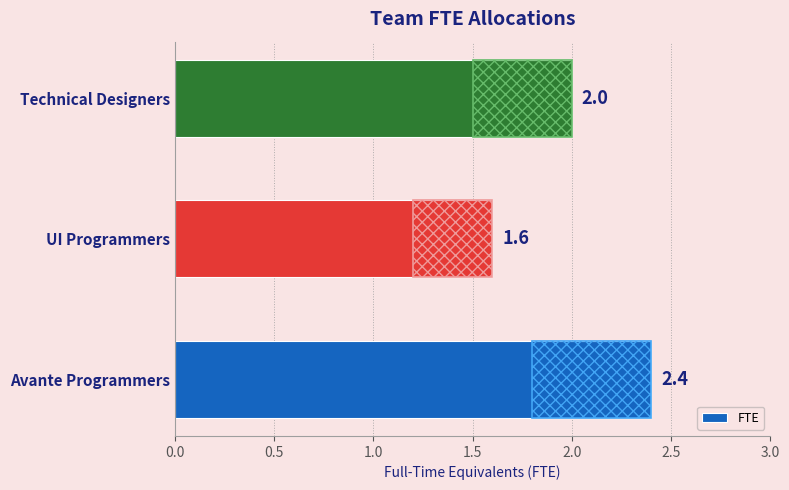

What is the sum of all values?

6.0